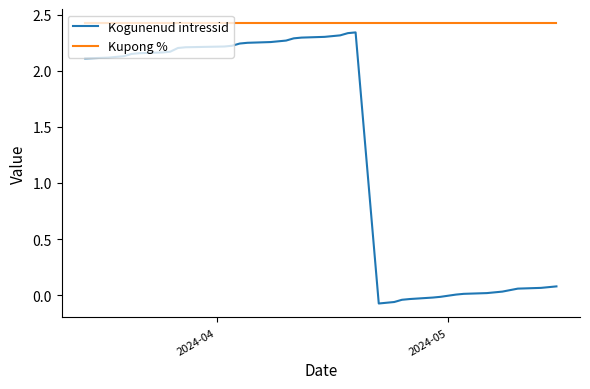

Rank the series by their maximum value, from lowest to highest.

Kogunenud intressid, Kupong %